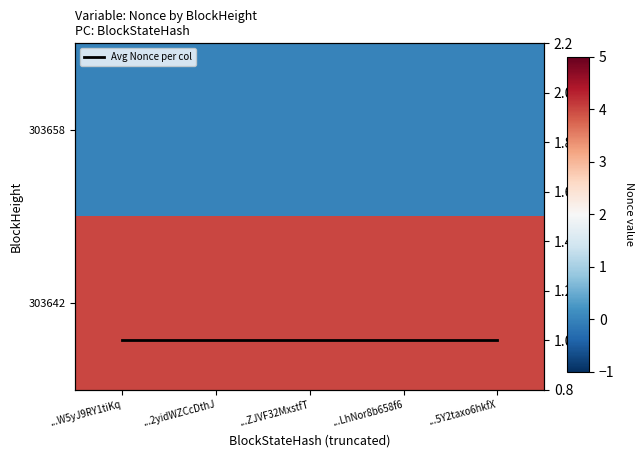

What is the average value of the Avg Nonce per col series?

1